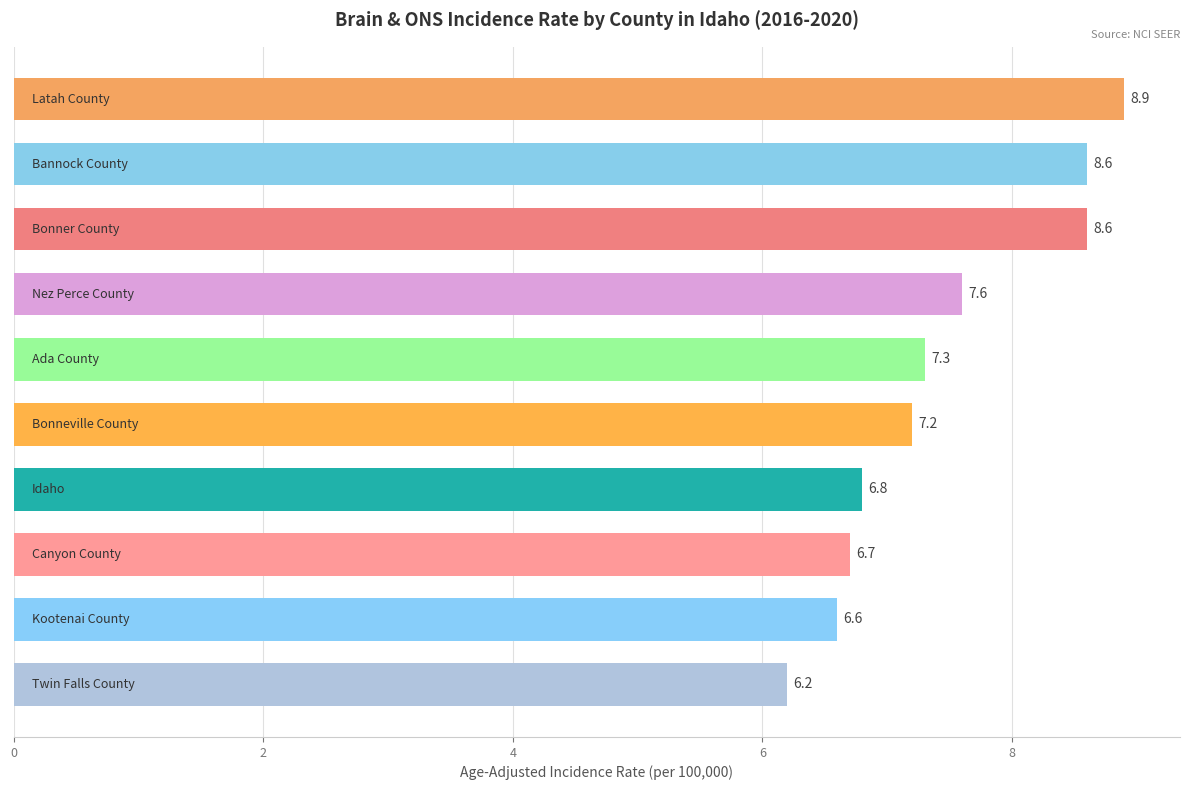

How many bars are there in total?

10